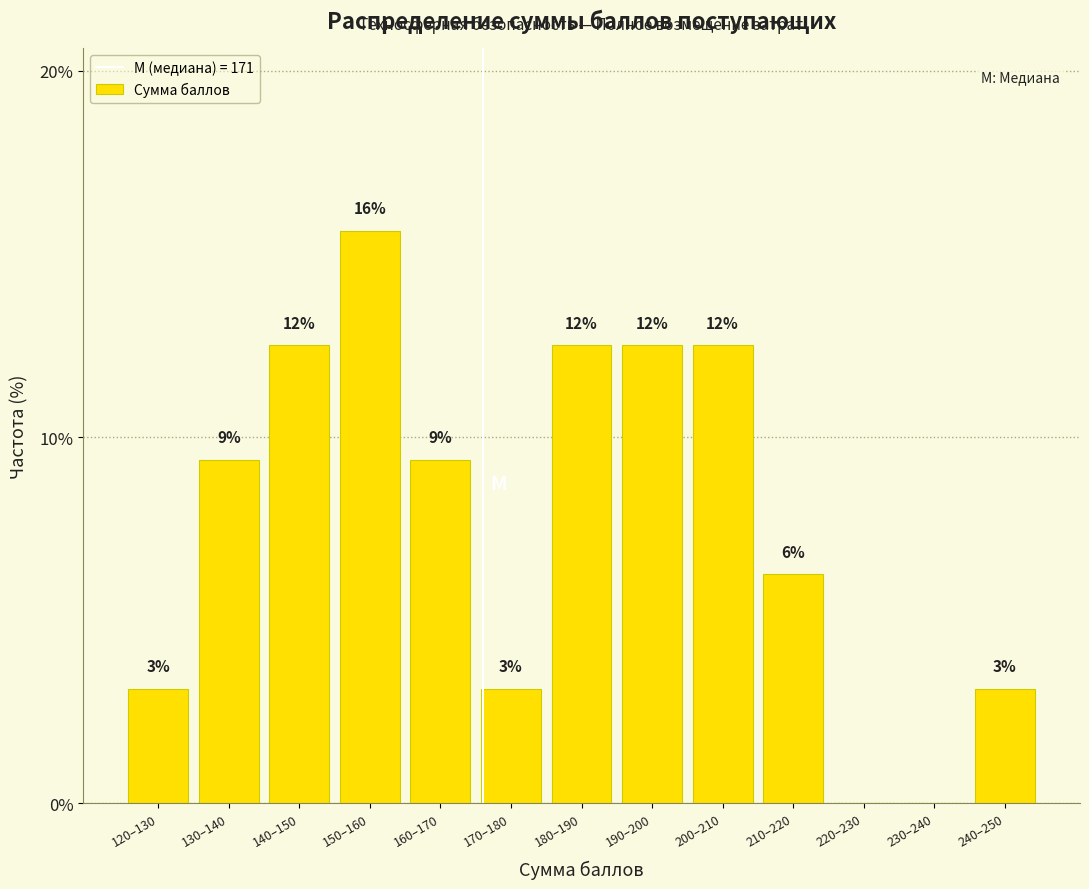

Are the bars horizontal?

No